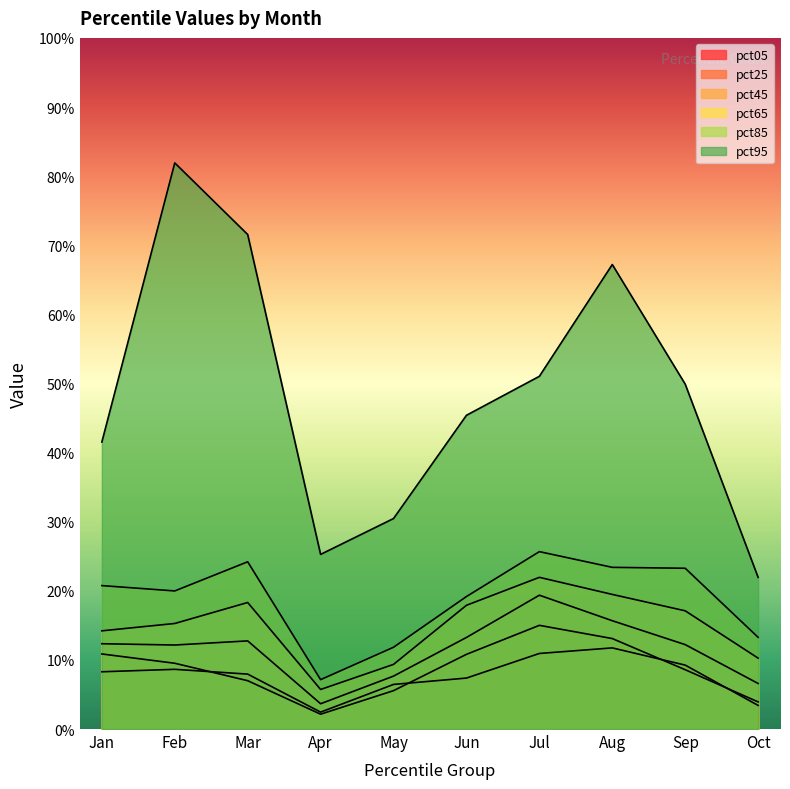

The value of pct45 at pct35 is 0.1. True or false?

False